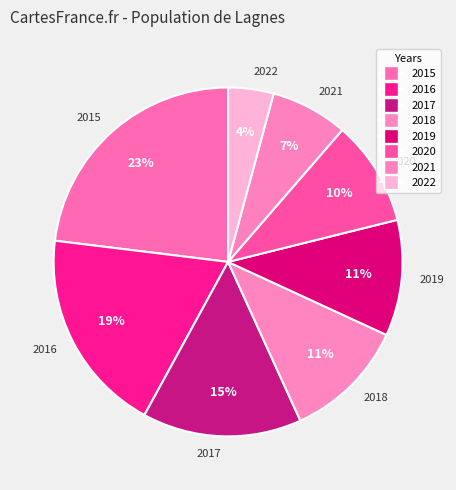

What is the smallest slice in the pie chart?

2022